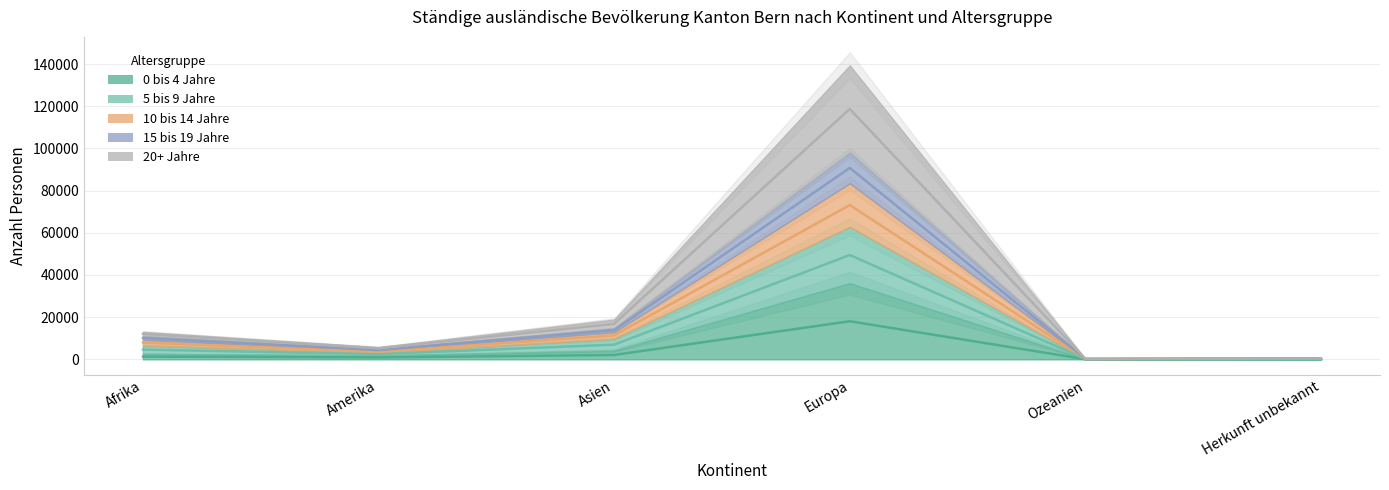

What is the maximum value shown in the chart?

118730.5